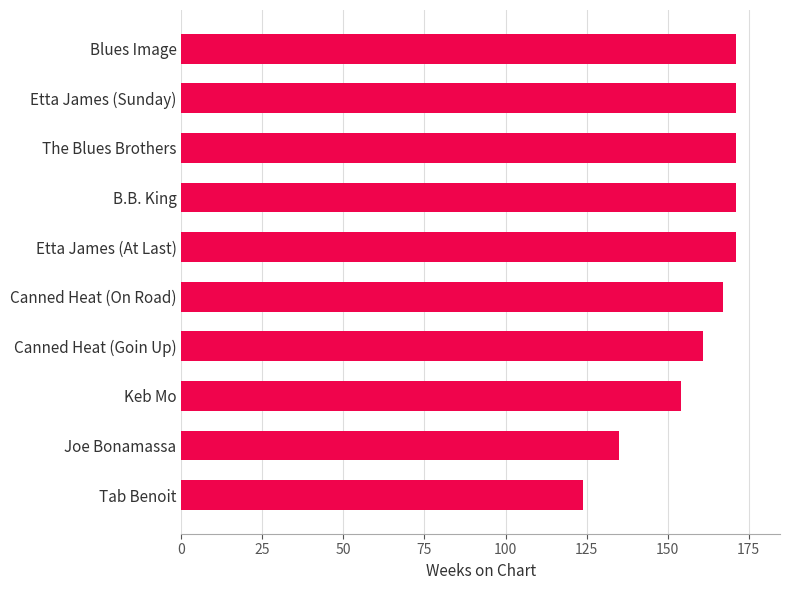

What is the change in value from Joe Bonamassa to Keb Mo?

+19